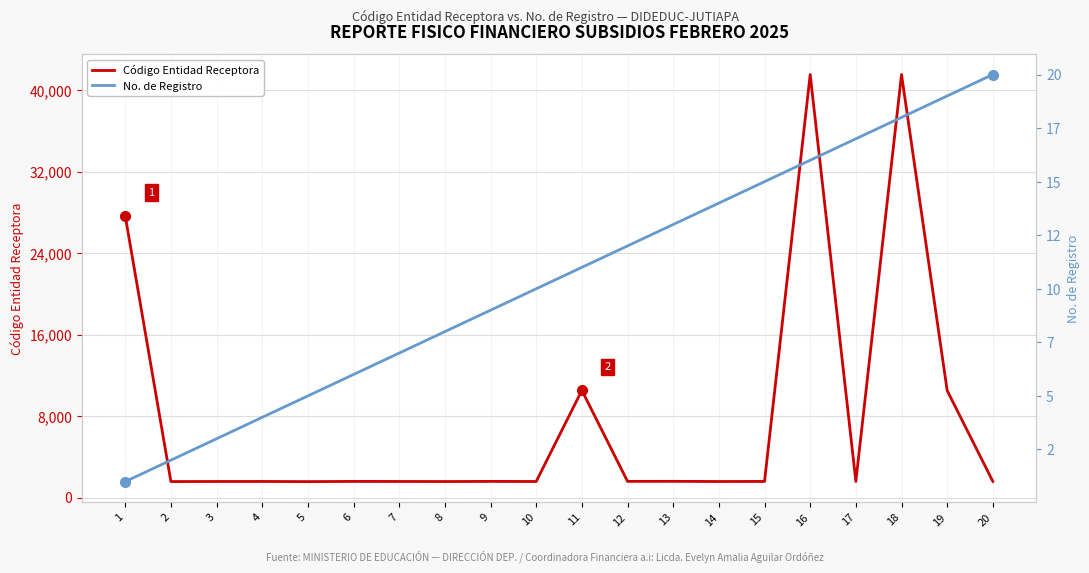

What is the total value across all series at 15?

1594